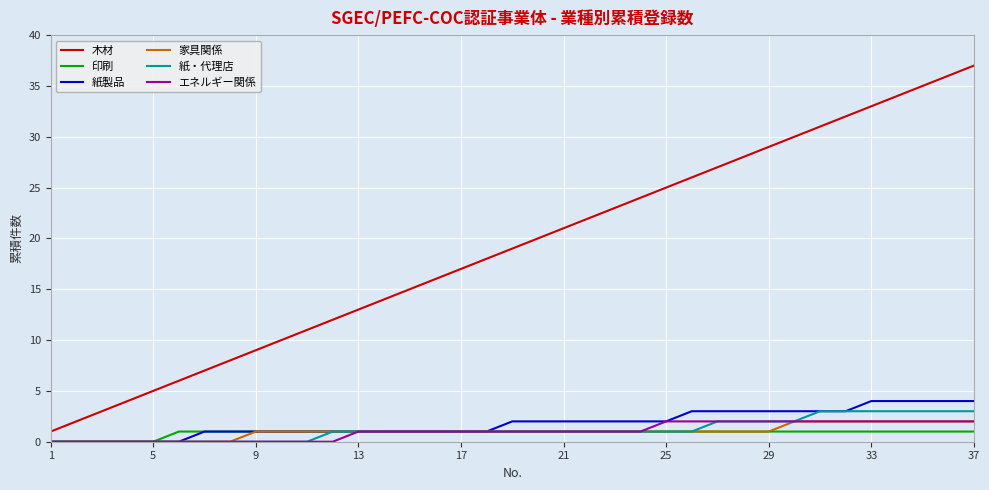

How many distinct data groups are displayed?

6